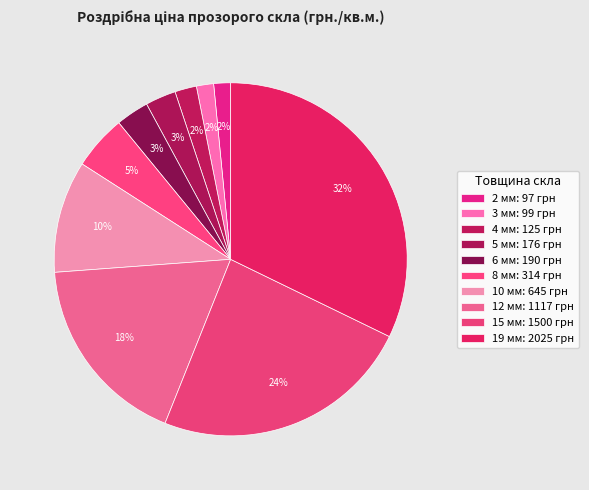

Which slice is the smallest?

2 мм